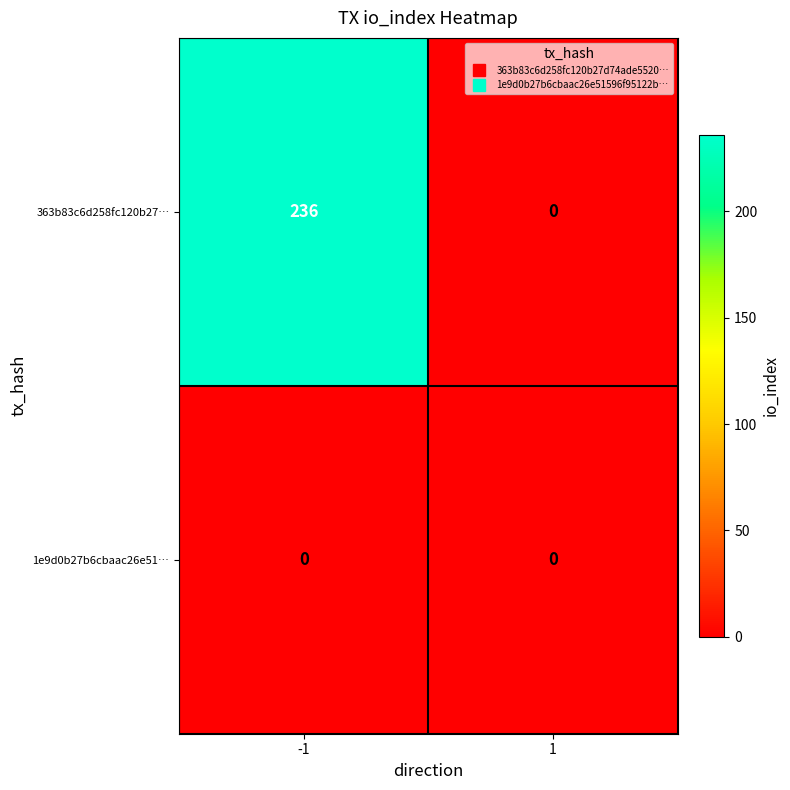

Count the number of categories in the chart.

2